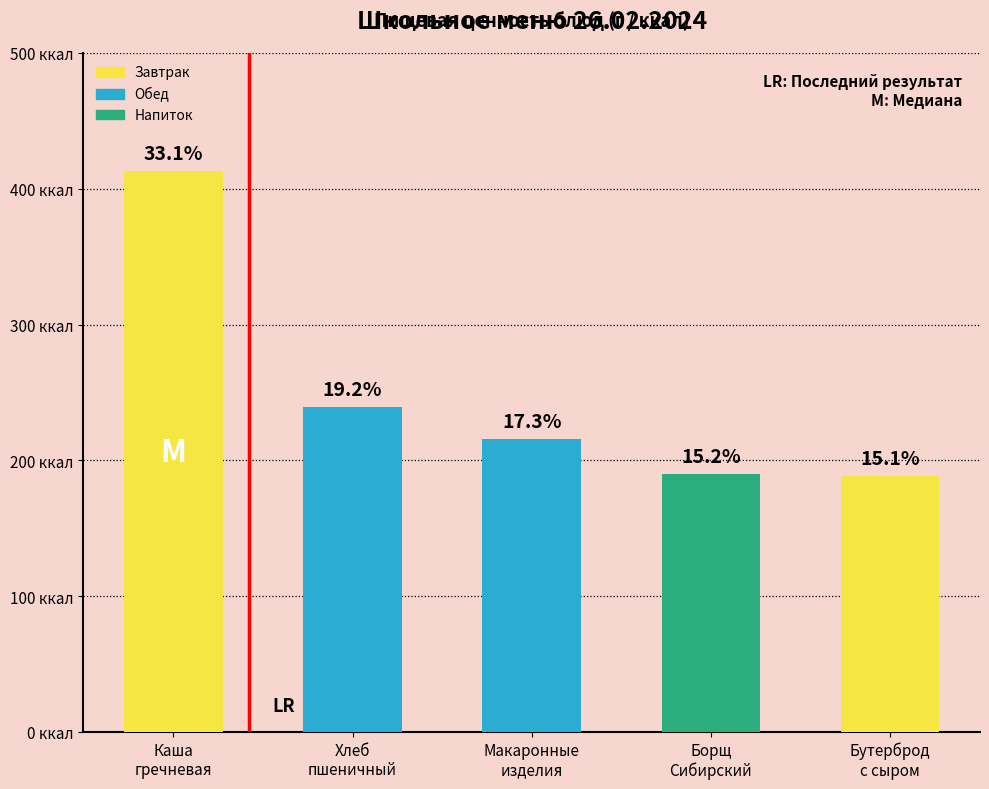

What position from the left is Каша
гречневая?

1